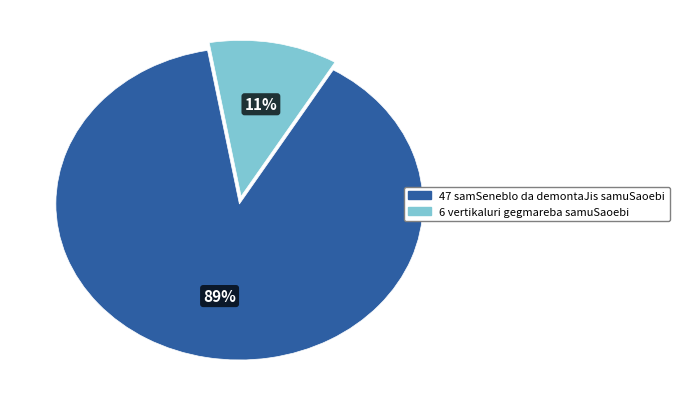

To the nearest percent, what is the average slice percentage?

50%